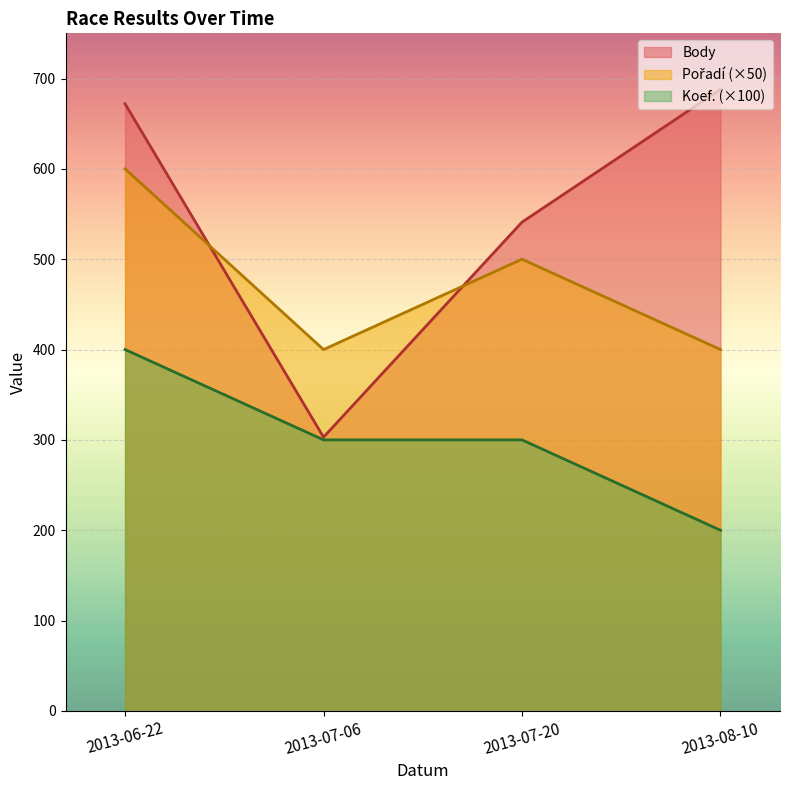

What is the sum of the Pořadí values at 2013-07-20 and 2013-08-10?

900